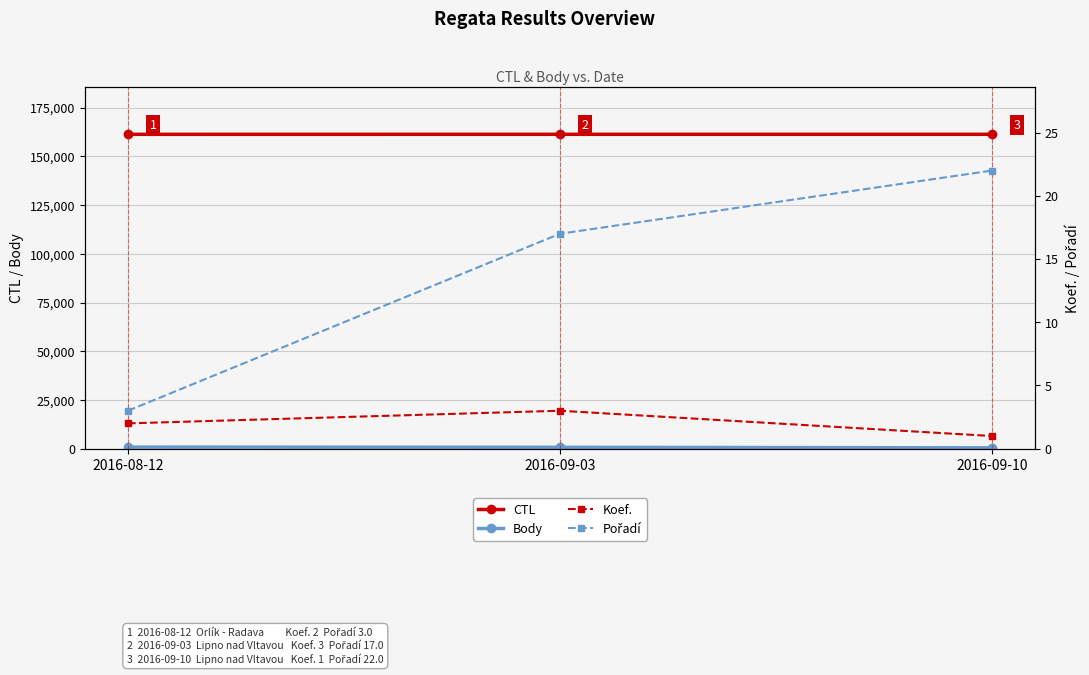

How many distinct data groups are displayed?

4